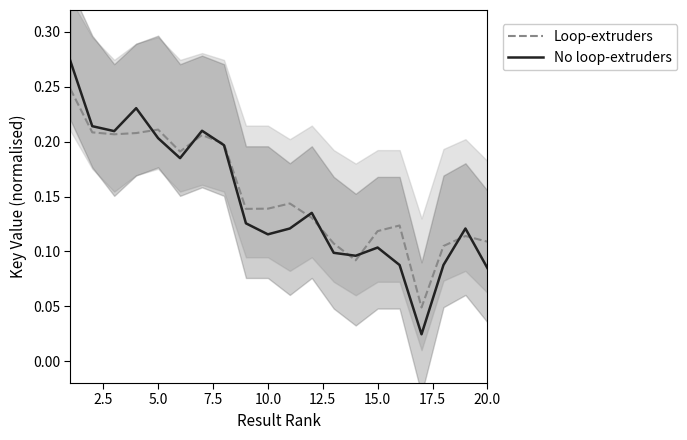

True or false: No loop-extruders has a value of 0.2 at 5.0.

True